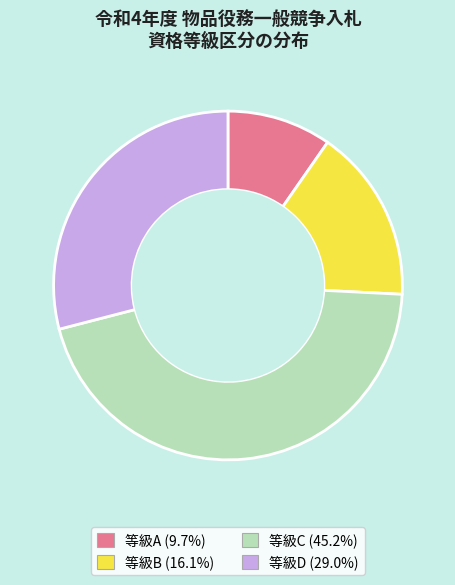

Is there any slice that represents more than half of the pie?

No